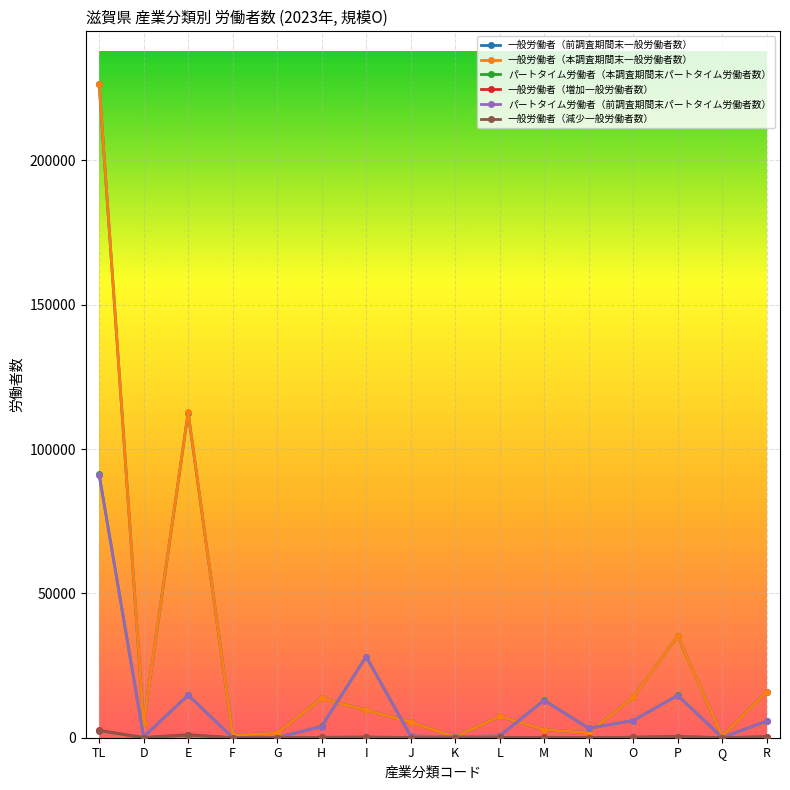

What is the difference between the 一般労働者（本調査期間末一般労働者数） values at K and H?

13347